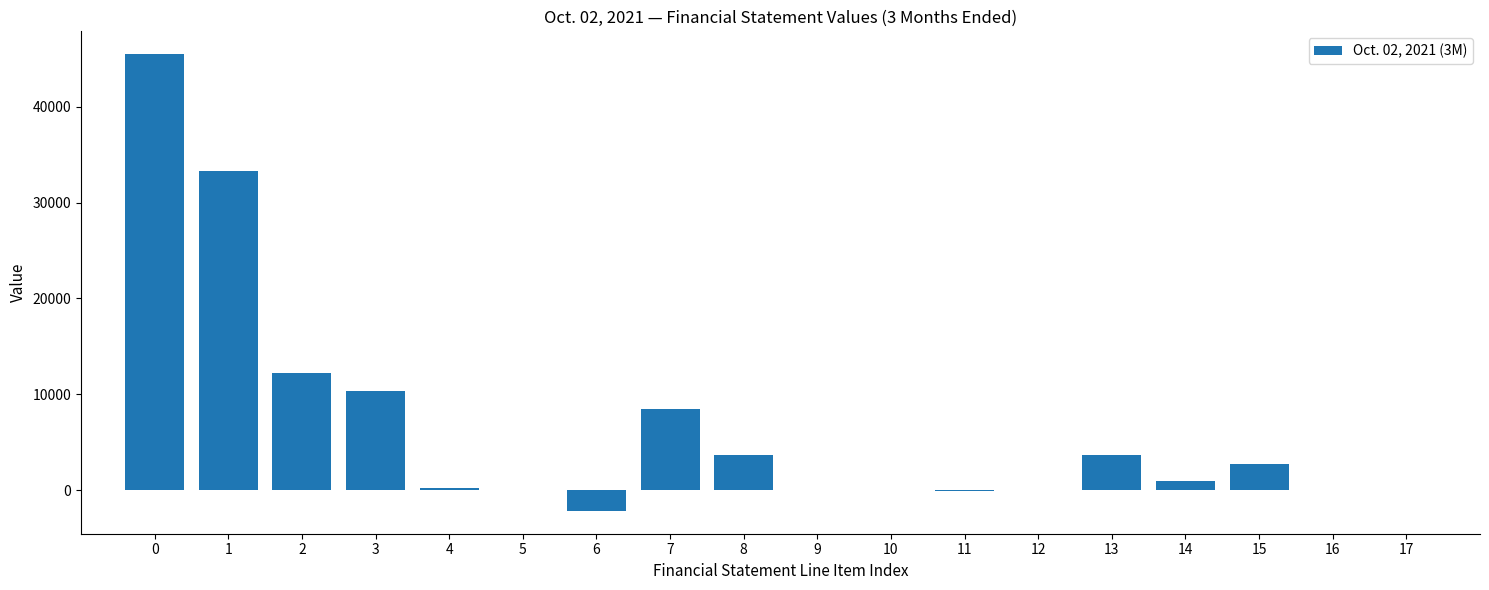

What is the sum of all values?

119097.5